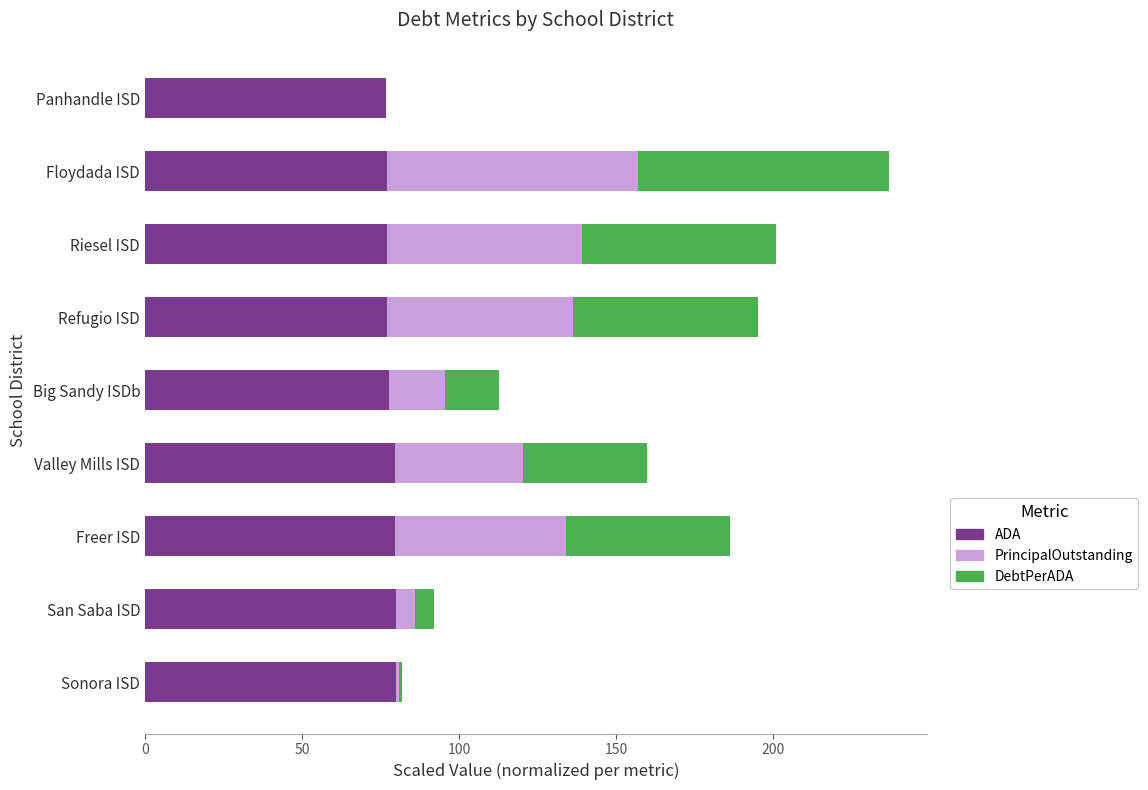

The value of ADA at Panhandle ISD is 113.2. True or false?

False